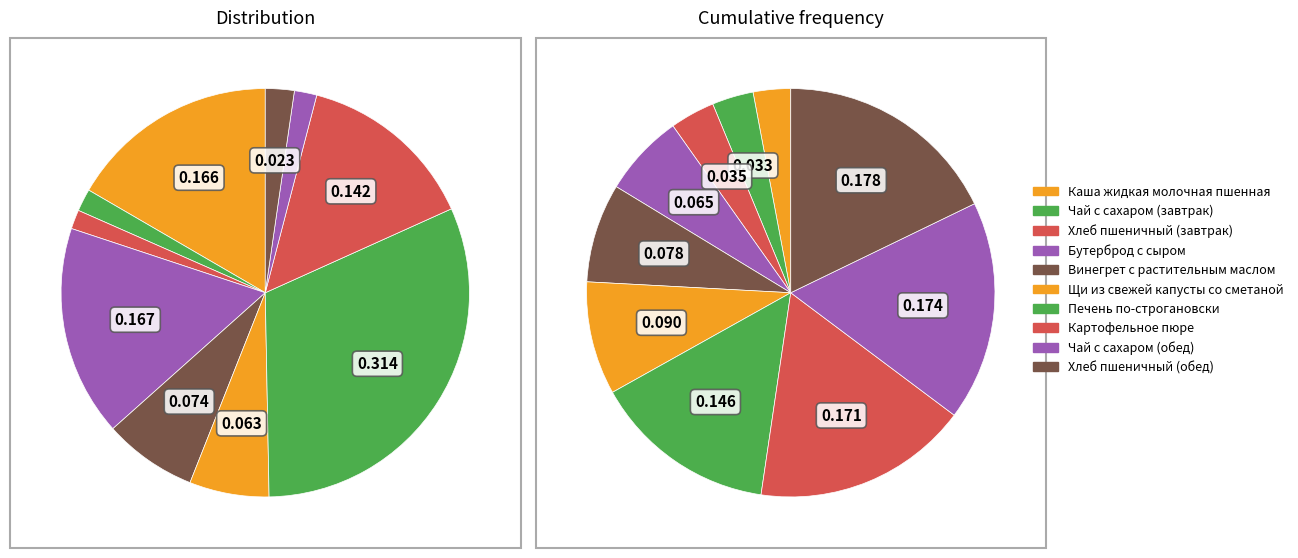

To the nearest percent, what is the difference between the largest and smallest slice percentages?

30%